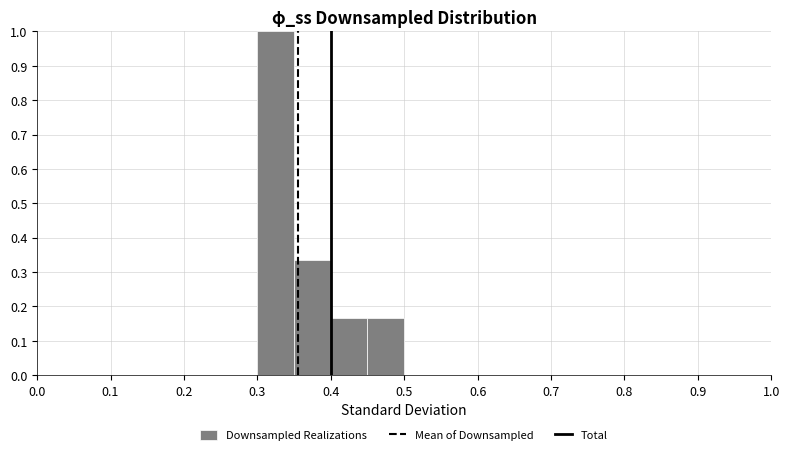

Reading left to right, transcribe this chart: for each bar, give the range it covers on the x-axis and its height. The values are not printed on the chart, so give them approximately, as read against the axis.

0.00 to 0.05: 0
0.05 to 0.10: 0
0.10 to 0.15: 0
0.15 to 0.20: 0
0.20 to 0.25: 0
0.25 to 0.30: 0
0.30 to 0.35: 1.00
0.35 to 0.40: 0.25
0.40 to 0.45: 0.08
0.45 to 0.50: 0.33
0.50 to 0.55: 0
0.55 to 0.60: 0
0.60 to 0.65: 0
0.65 to 0.70: 0
0.70 to 0.75: 0
0.75 to 0.80: 0
0.80 to 0.85: 0
0.85 to 0.90: 0
0.90 to 0.95: 0
0.95 to 1.00: 0